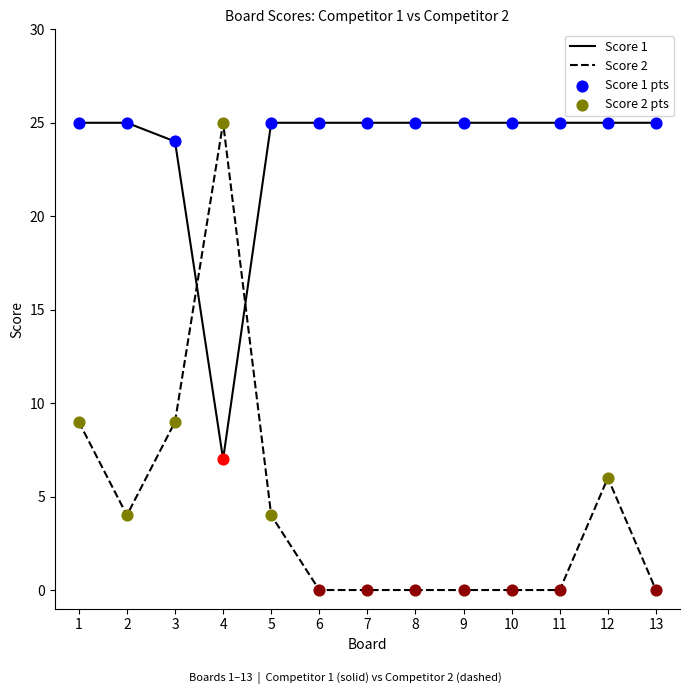

At how many categories does at least one series exceed 17?

13